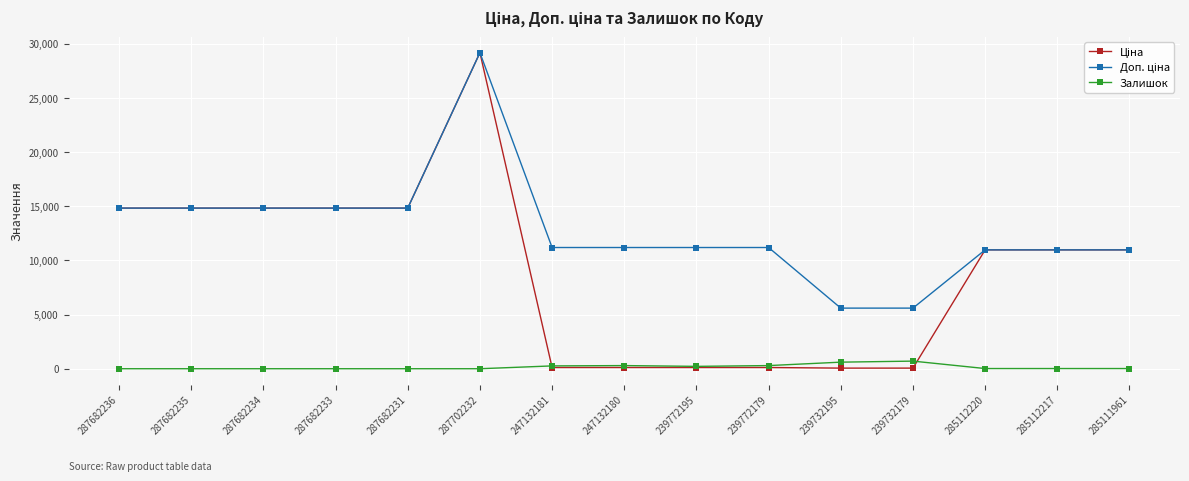

What is the value of the Залишок point at the 11th from the left?

606.0